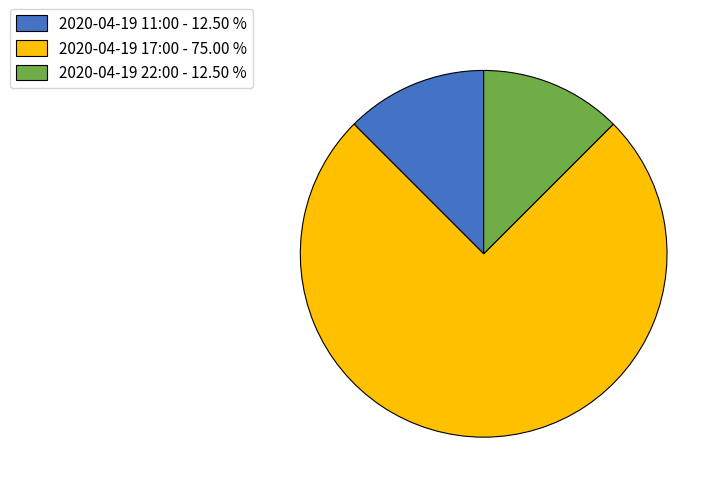

Which slice is the largest?

2020-04-19 17:00